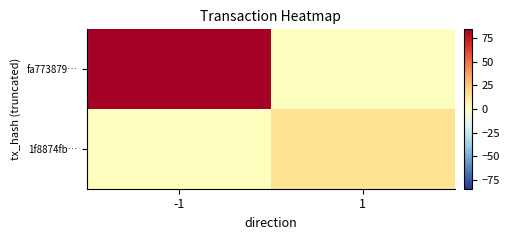

At which category is the sum across all series the highest?

-1